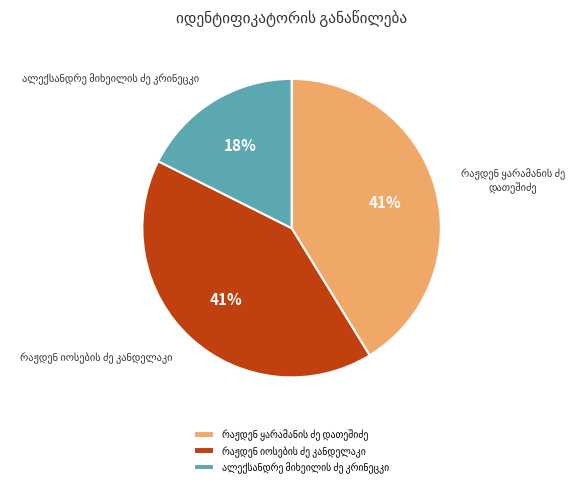

Does any single category account for the majority?

No